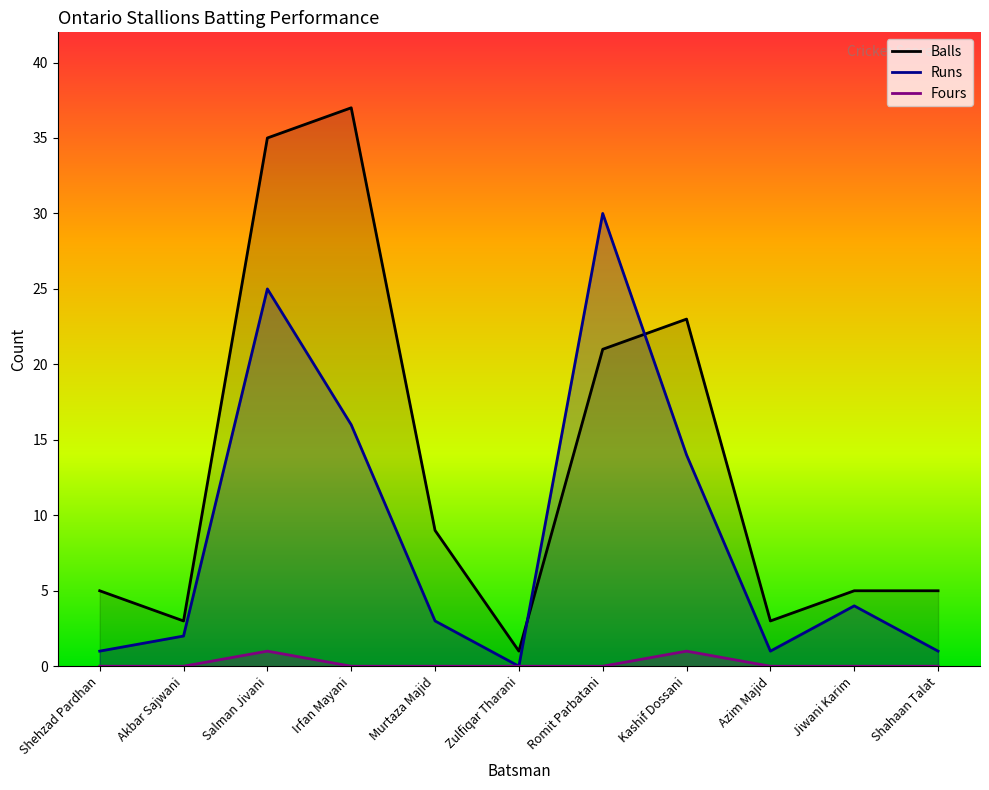

How many distinct data groups are displayed?

3